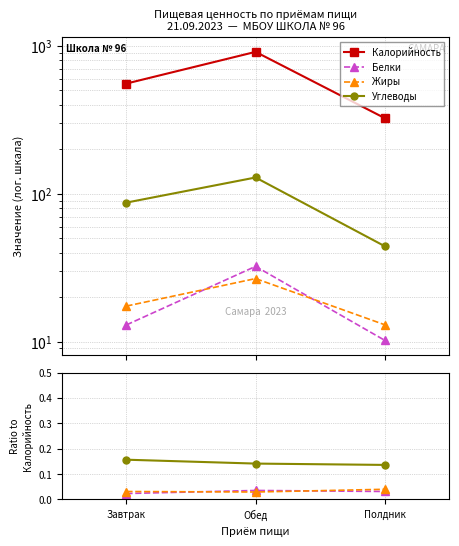

Reading left to right, extract all data points from this chart.

Калорийность: 556.9	912.4	325.0
Белки: 13.0	32.3	10.2
Жиры: 17.4	26.7	13.0
Углеводы: 87.2	128.9	44.2